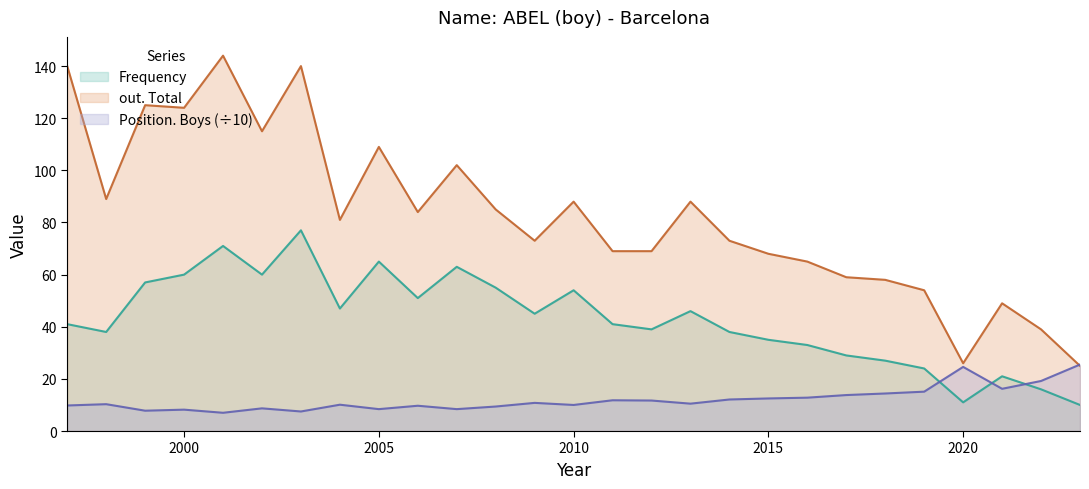

At which category does the chart reach its minimum across all series?

2001